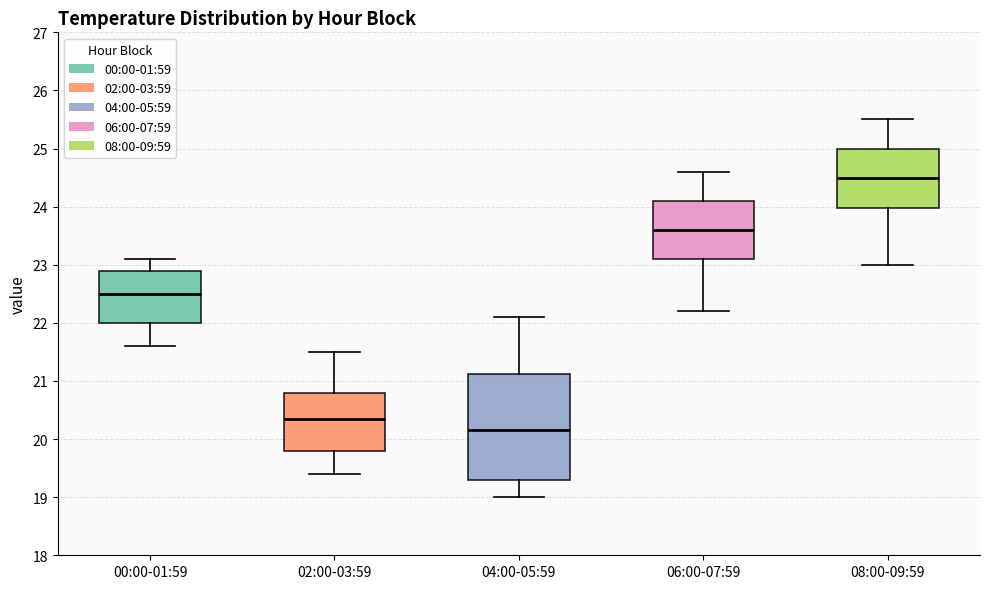

Which box is the tallest, from its lower edge to its upper edge?

04:00-05:59